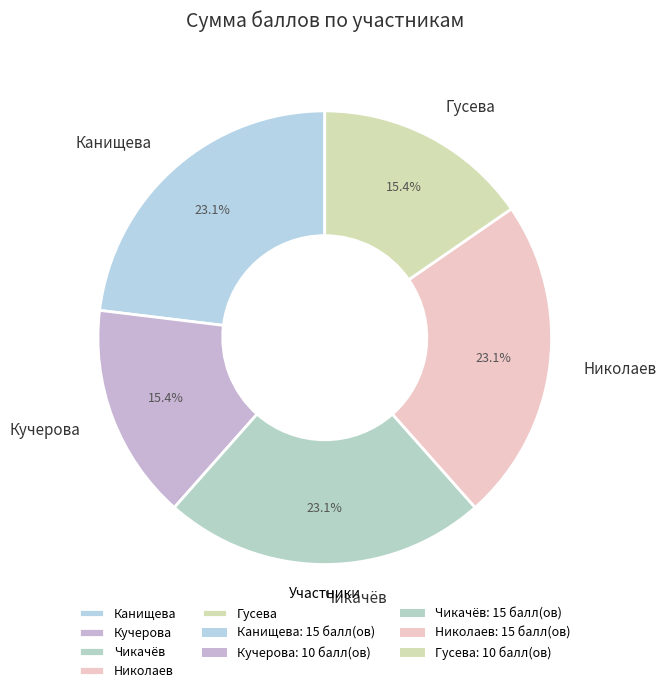

Is the sum of Кучерова and Гусева greater than half?

No